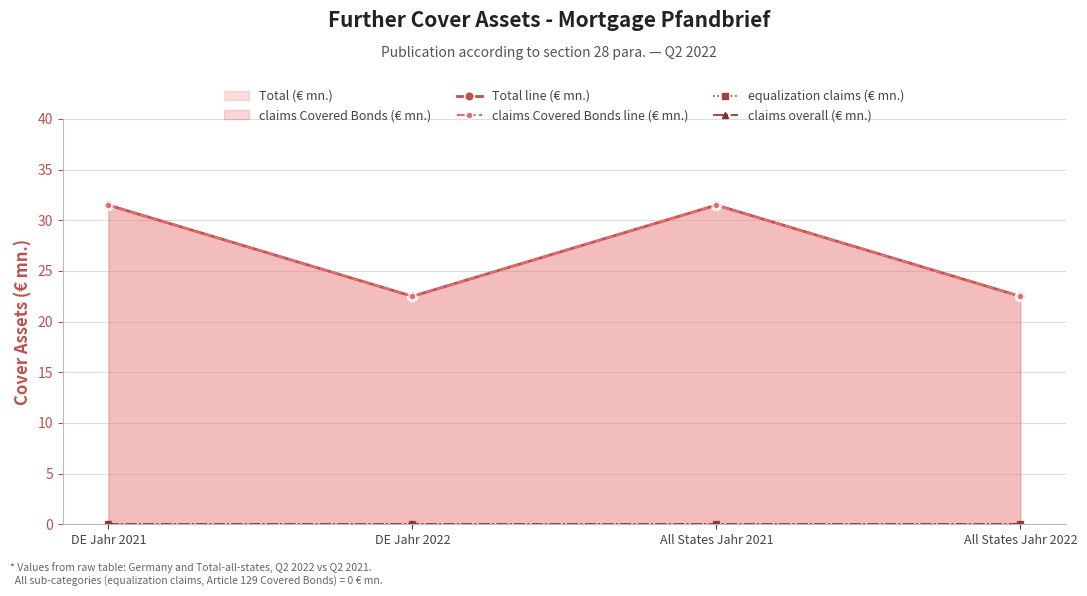

Rank the series at DE Jahr 2021 from highest to lowest value.

Total line (€ mn.), claims Covered Bonds line (€ mn.), equalization claims (€ mn.), claims overall (€ mn.)